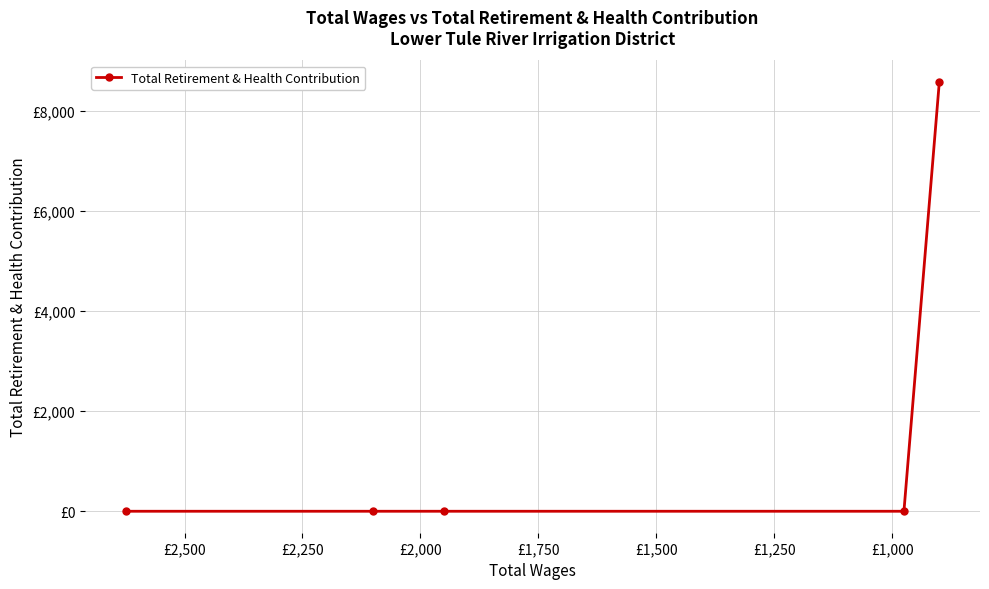

Reading right to left, what are all the values shown in this chart?

8573	0	0	0	0